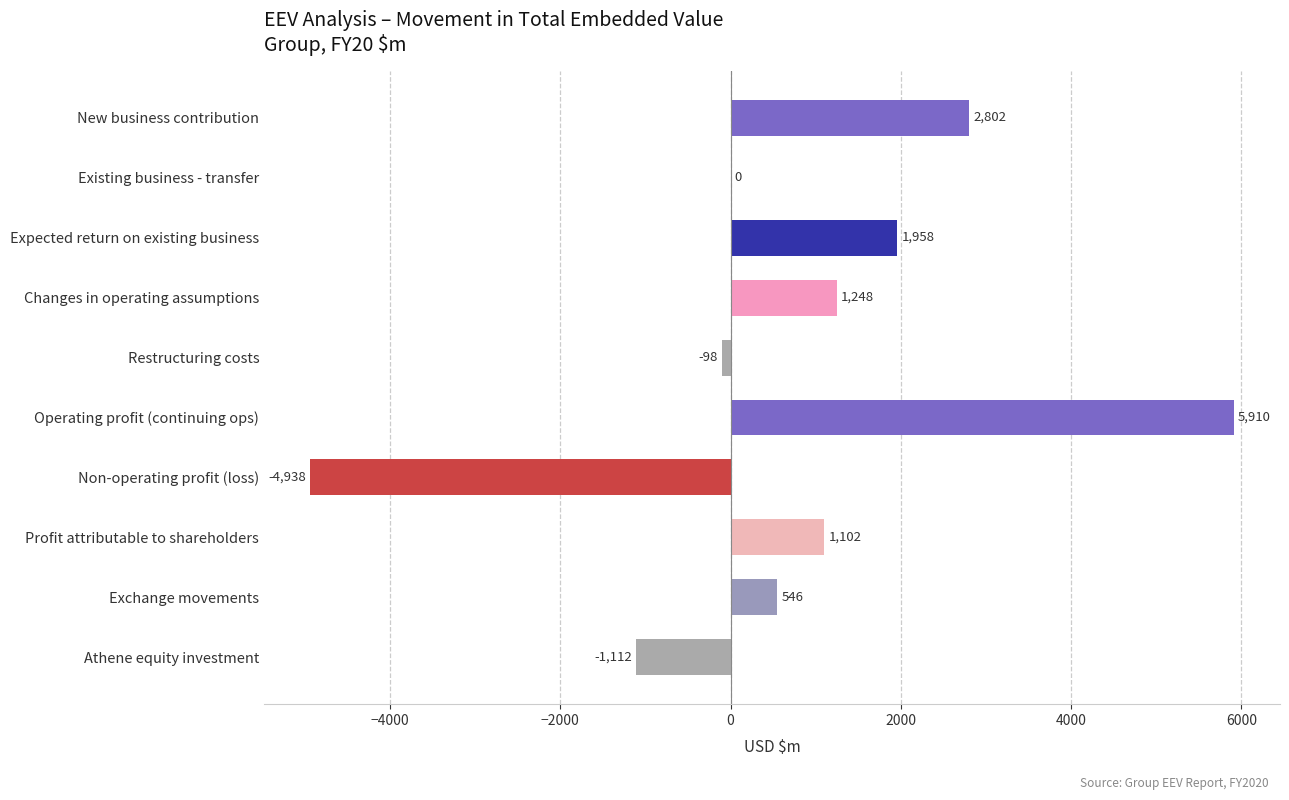

Which has a higher value, Athene equity investment or Existing business - transfer?

Existing business - transfer